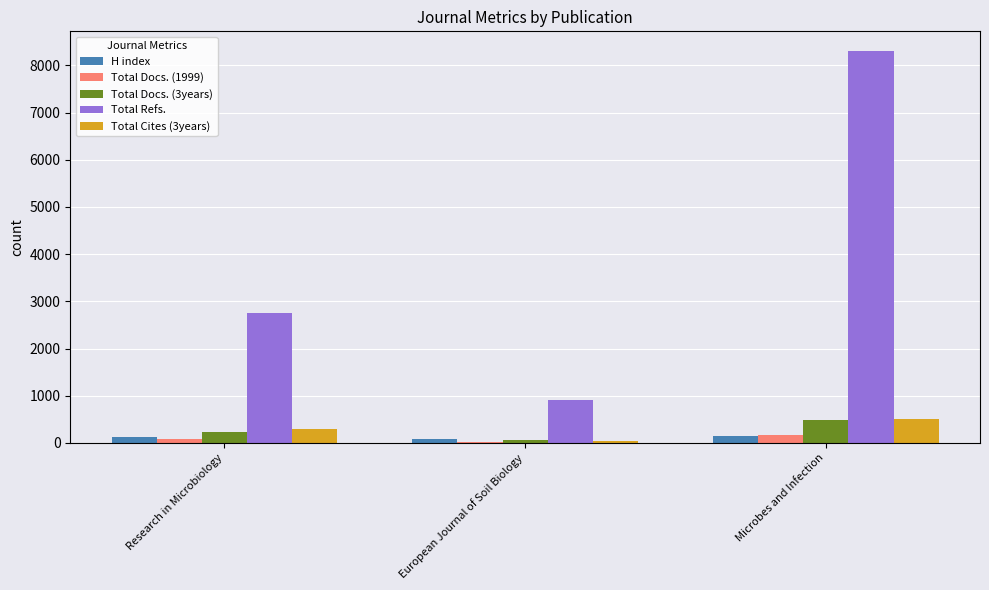

Which category has the highest value across all series?

Microbes and Infection